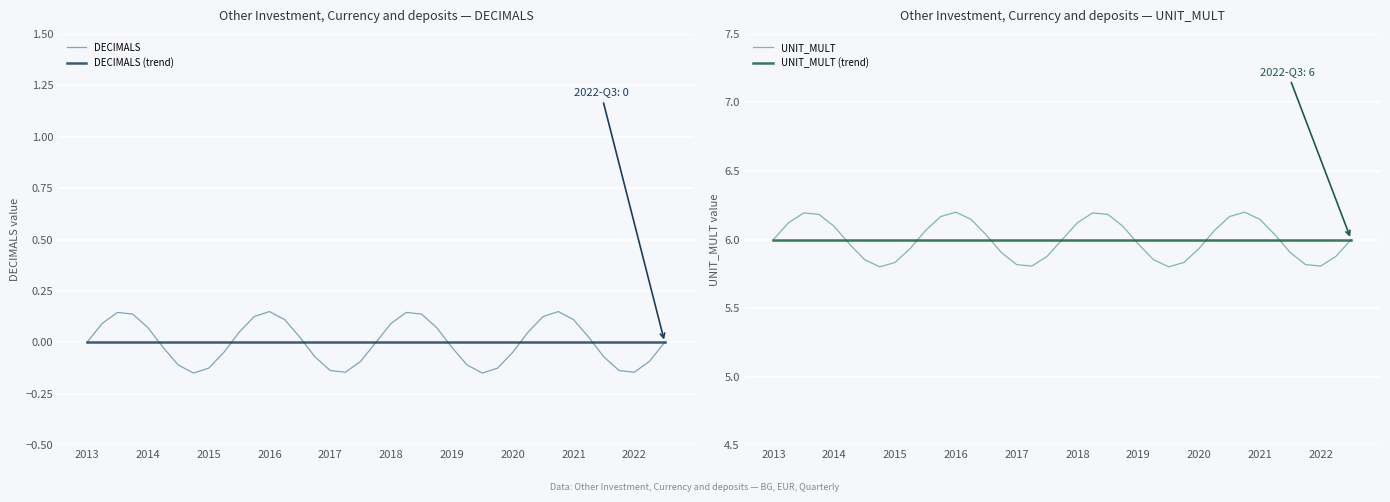

How many categories are shown in the chart?

39